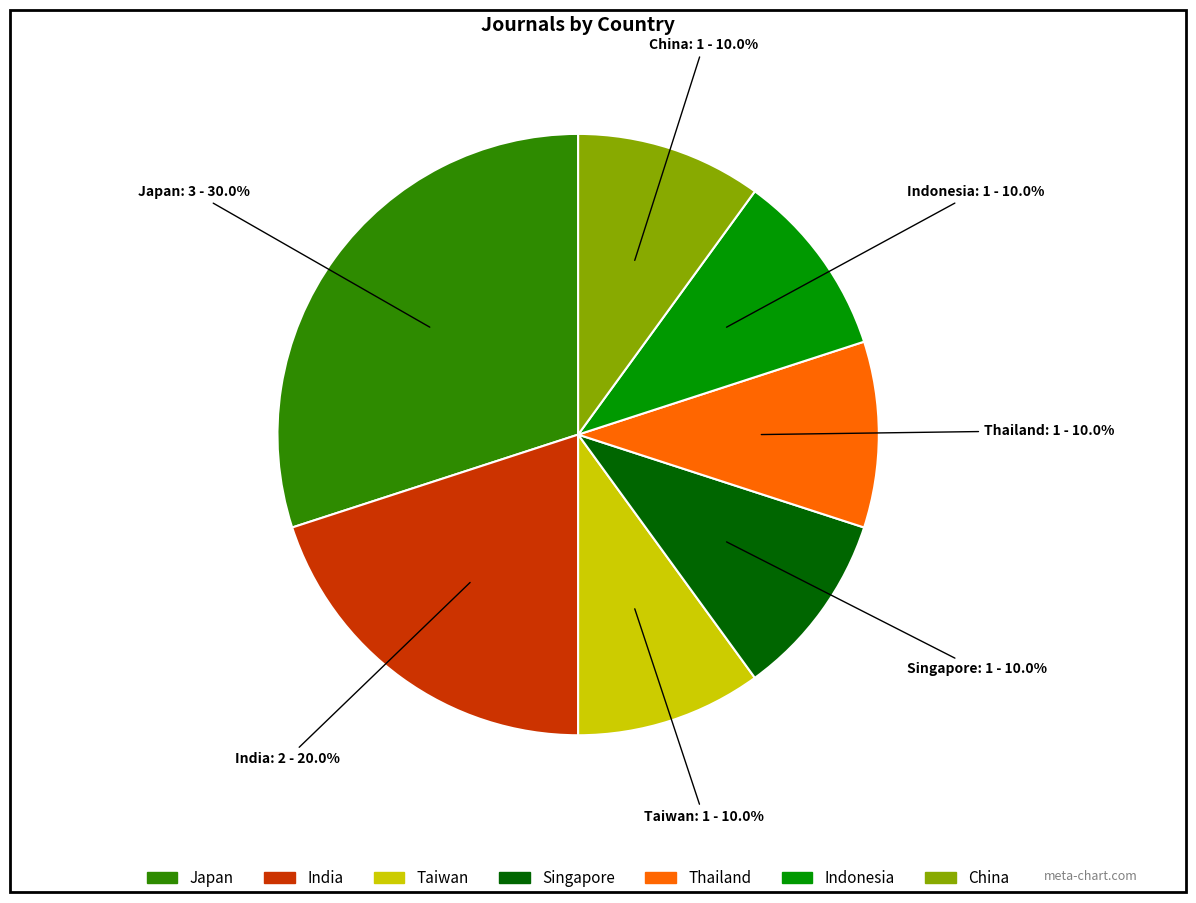

To the nearest percent, what portion does Singapore represent?

10%